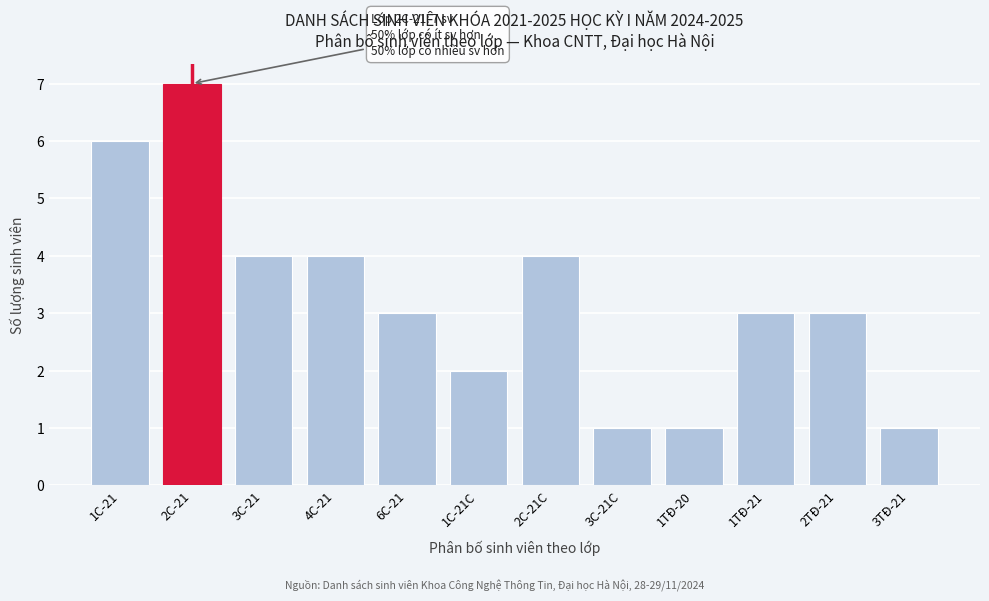

Reading right to left, list all the values displayed in this chart.

1	3	3	1	1	4	2	3	4	4	7	6